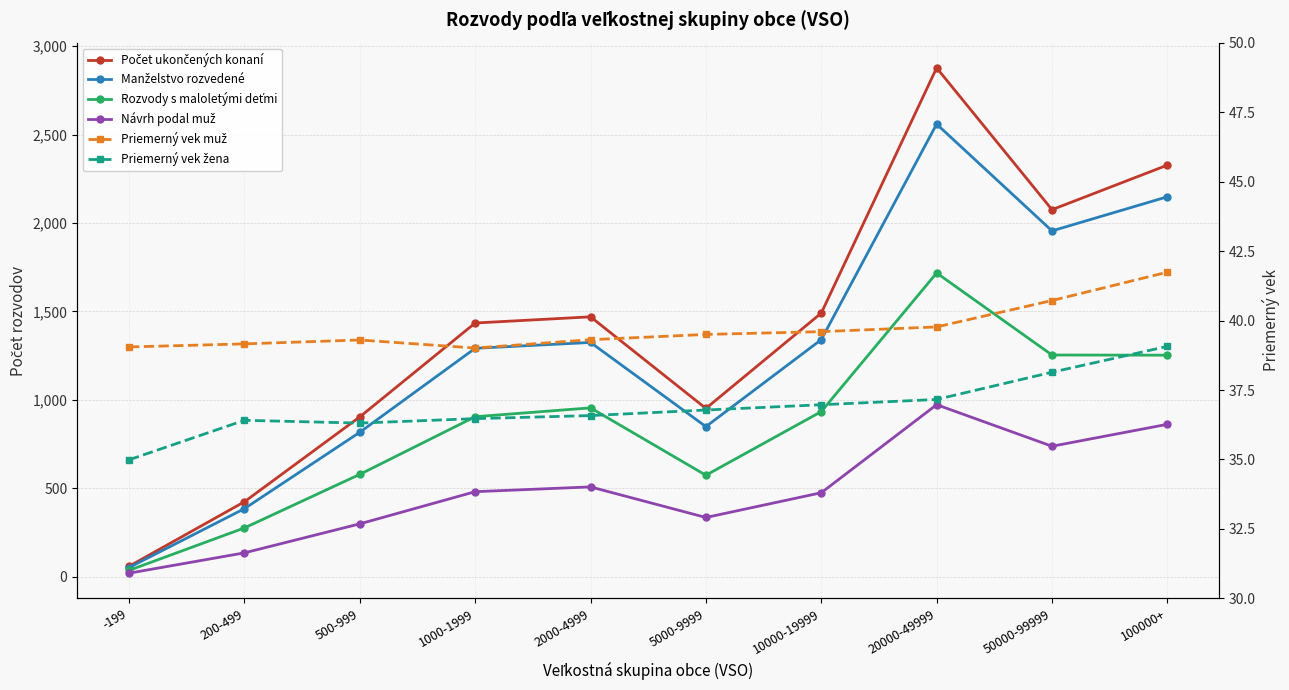

True or false: Priemerný vek muž and Rozvody s maloletými deťmi cross at least once.

True